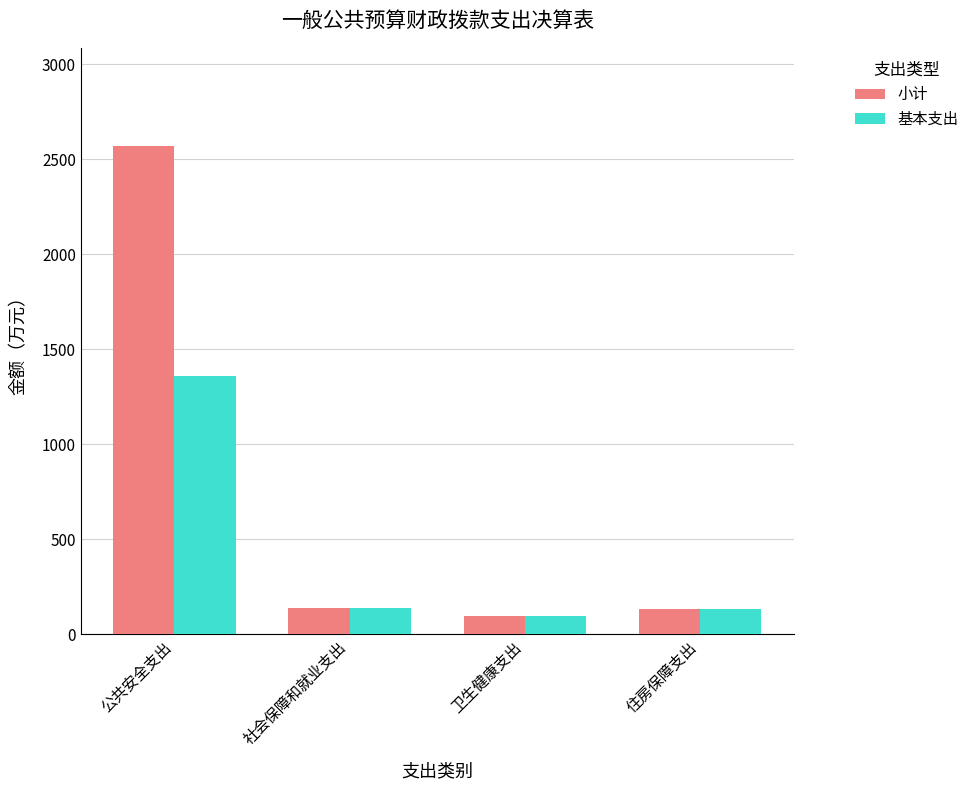

What is the maximum value for 小计?

2572.8